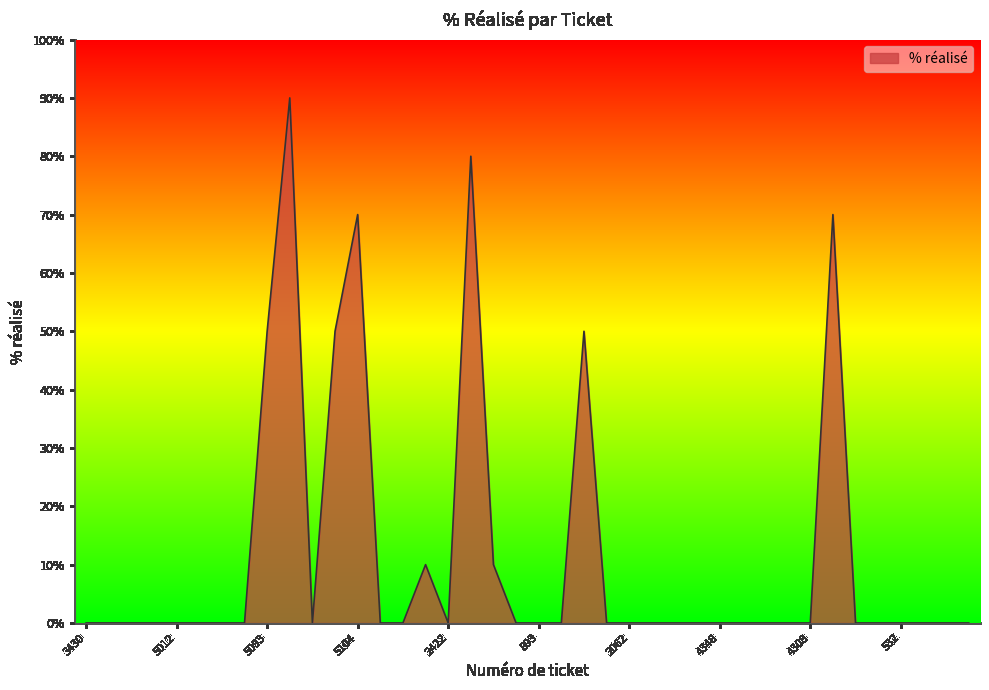

Count the number of data series in this chart.

1